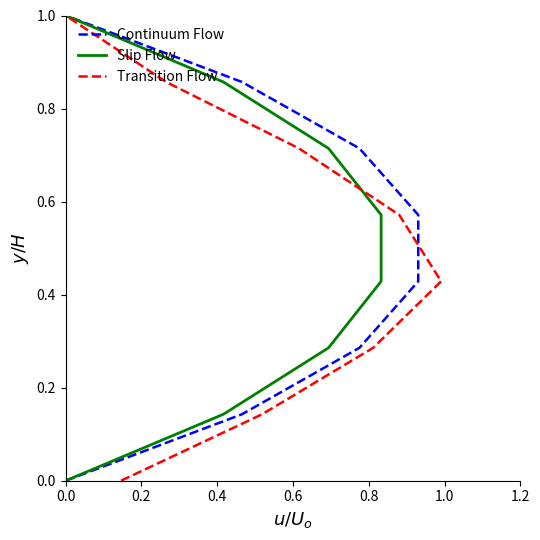

True or false: Transition Flow has a value of 1.0 at 0.0.

True